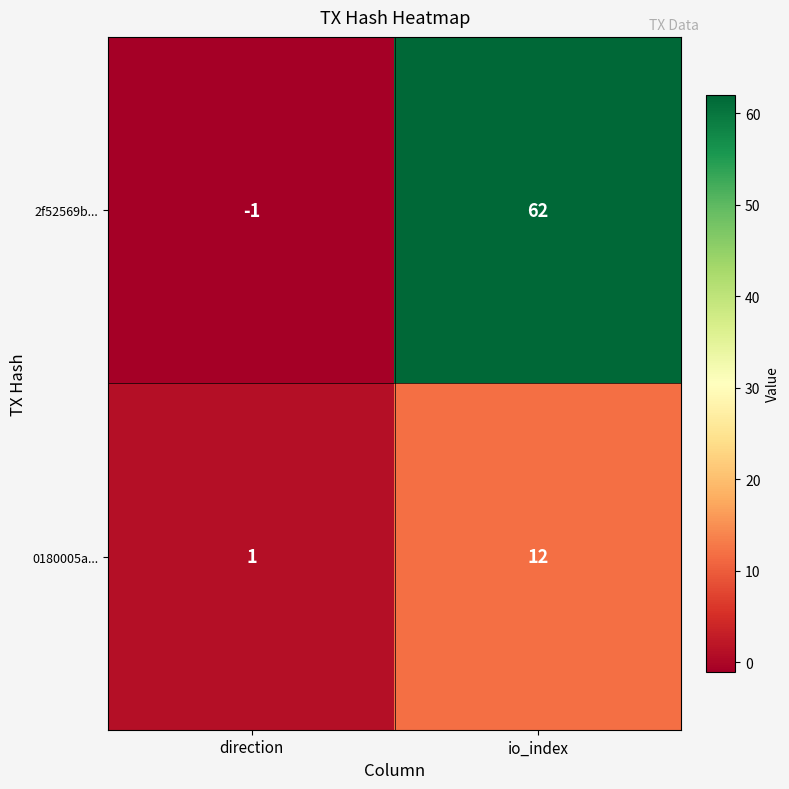

Reading left to right, extract all data points from this chart.

2f52569b...: -1	62
0180005a...: 1	12